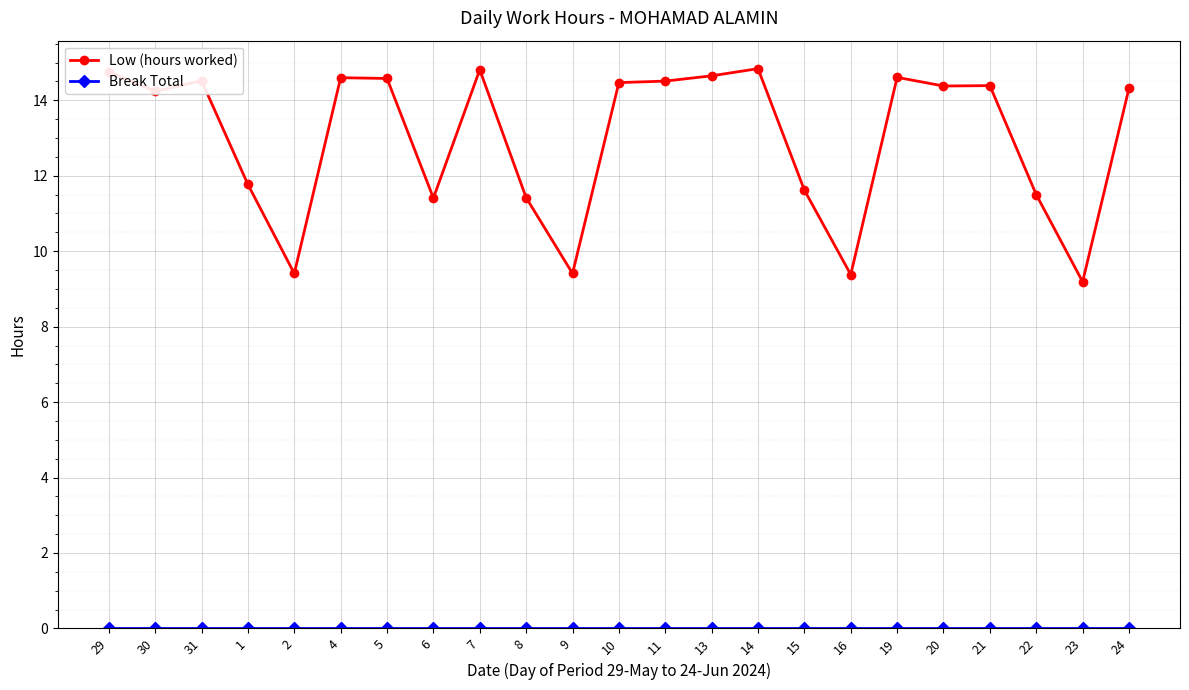

What is the total value across all series at 11?

14.5